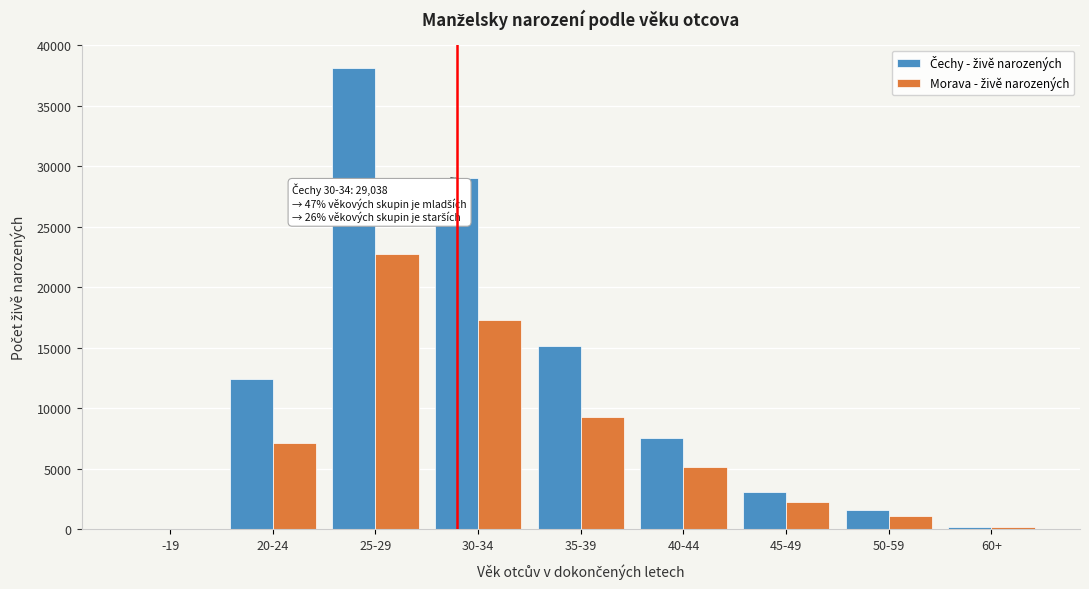

At which category is the sum across all series the highest?

25-29